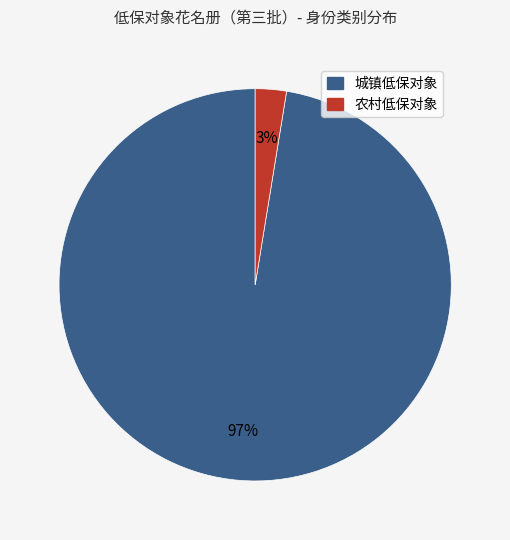

Rank the categories by value from lowest to highest.

农村低保对象, 城镇低保对象